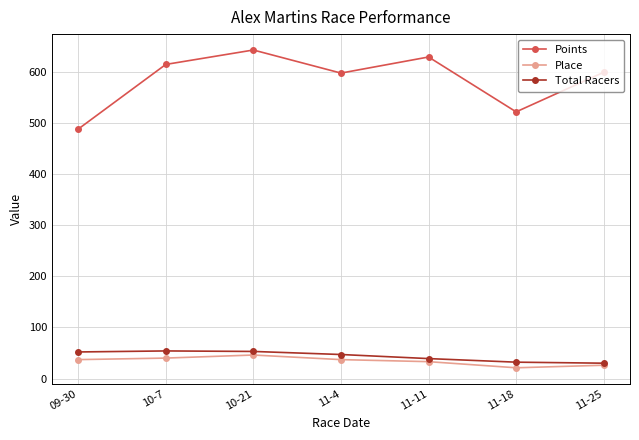

How many distinct data groups are displayed?

3